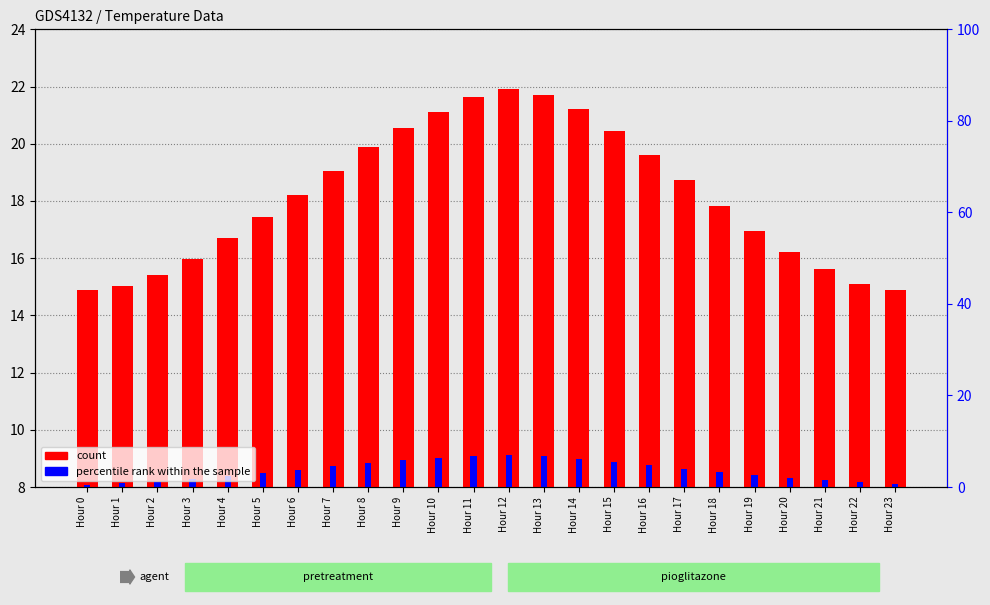

Which series has the largest total across all categories?

count